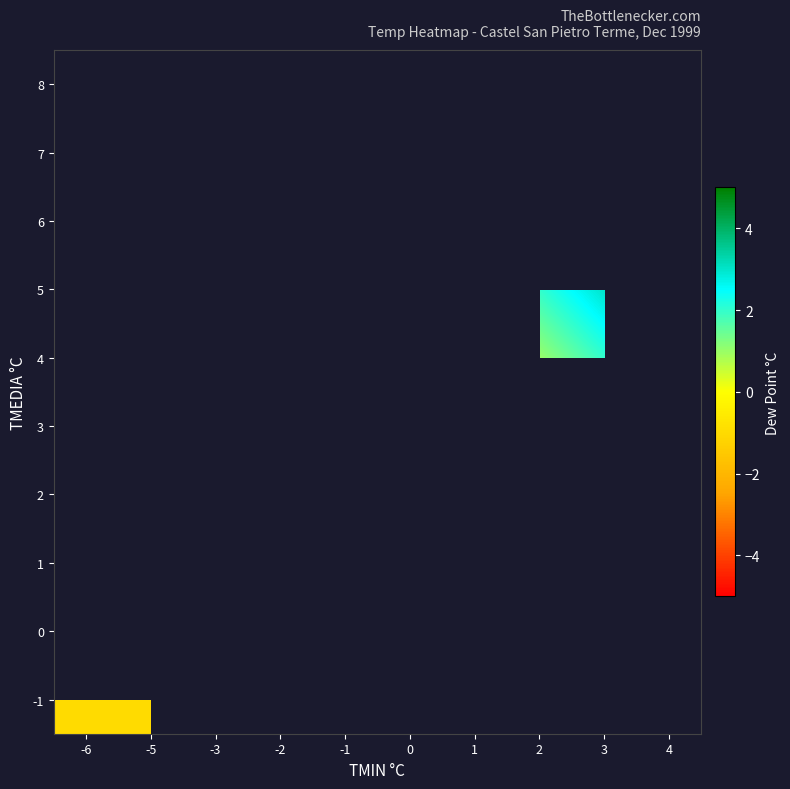

How many distinct data groups are displayed?

10